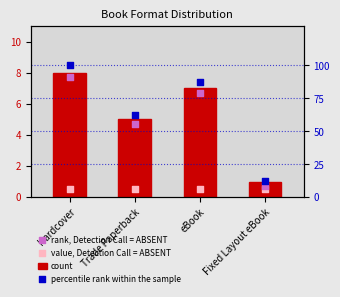

At which category is the sum across all series the highest?

Hardcover